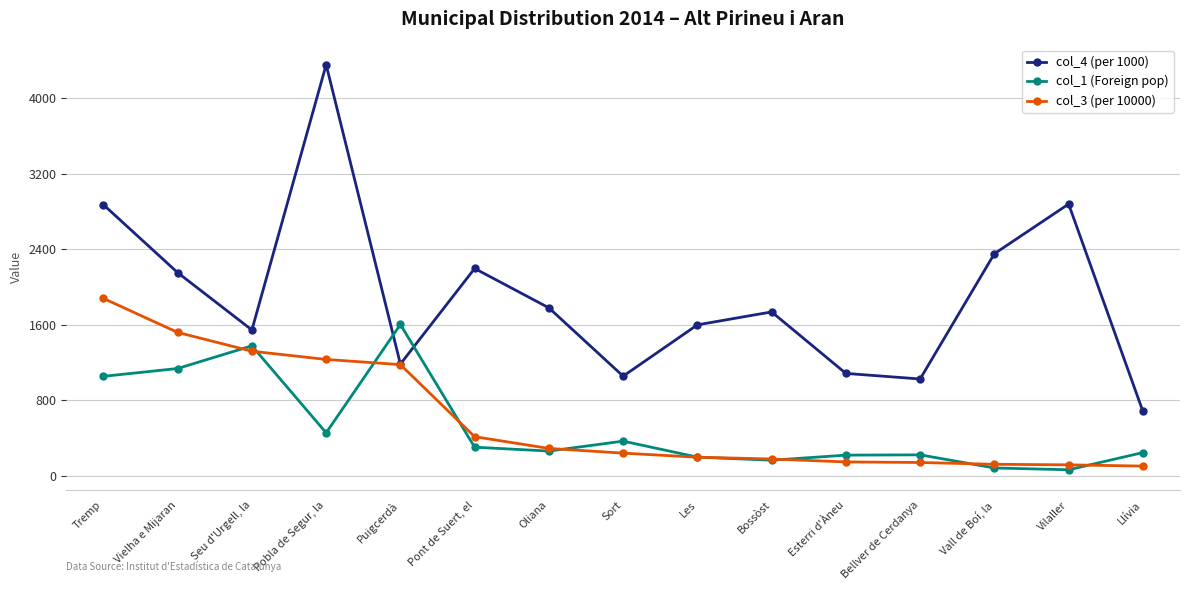

How many data points in col_1 (Foreign pop) are less than 264?

7